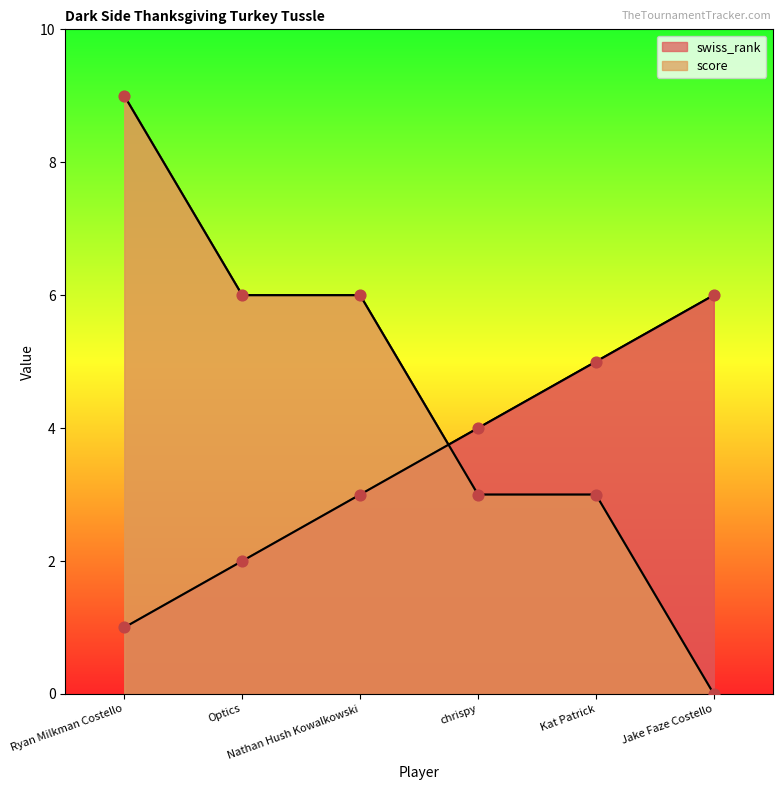

At how many categories does at least one series exceed 7?

1